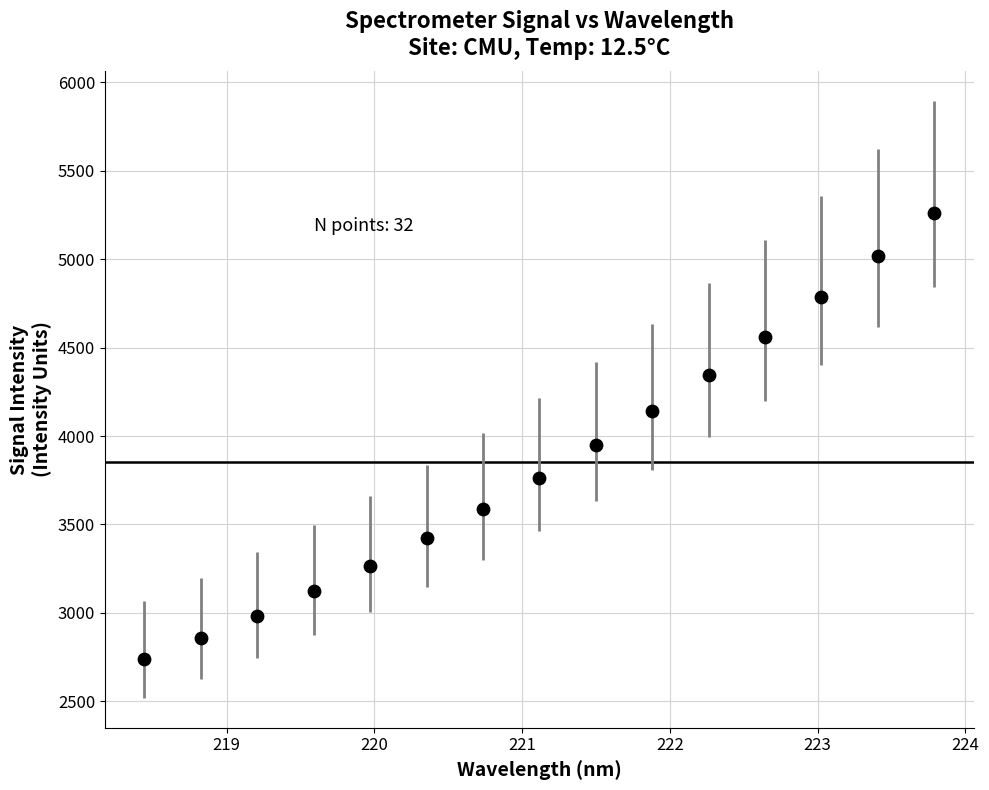

What is the range of X values (max minus min)?

5.3